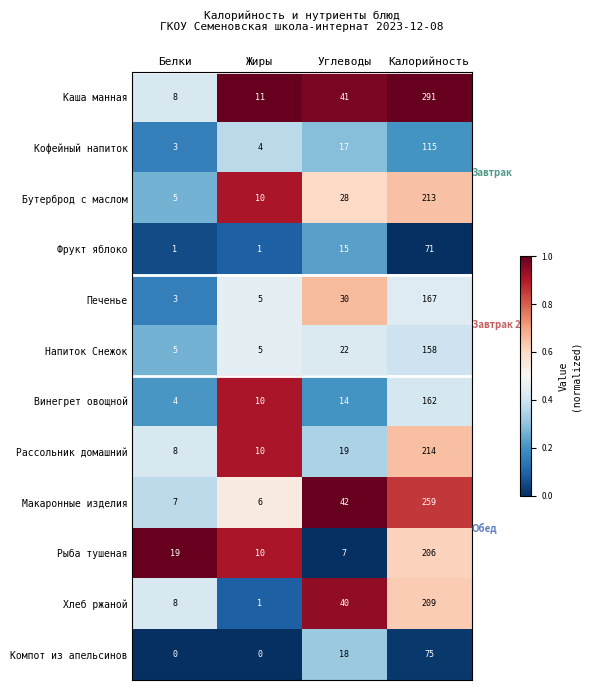

At which label is Каша манная closest to 149?

Углеводы